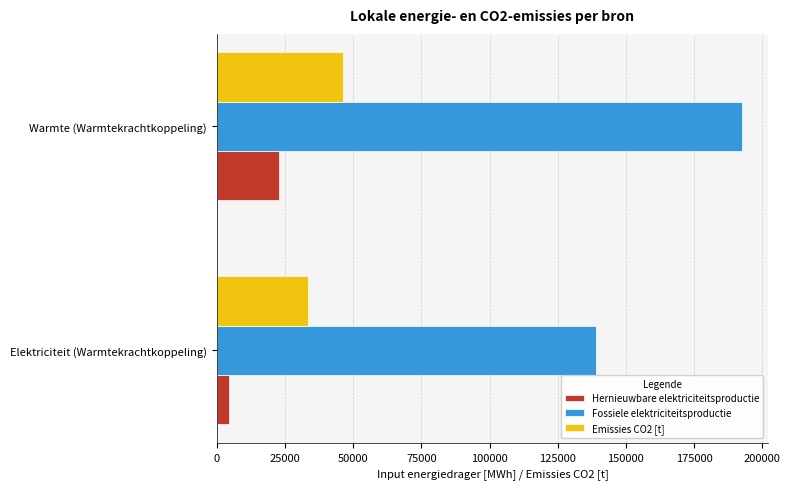

Where is Fossiele elektriciteitsproductie nearest to the value 165864?

Elektriciteit (Warmtekrachtkoppeling)